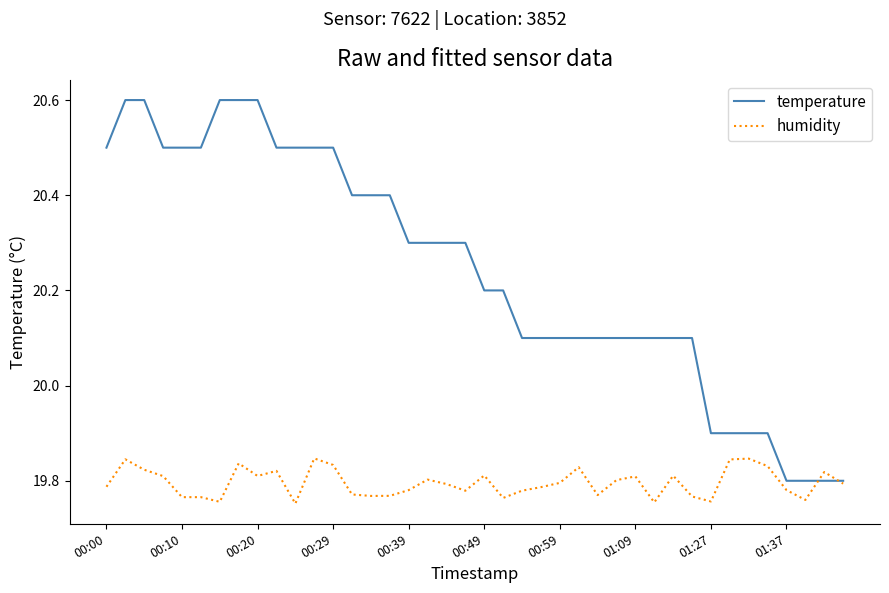

What is the difference between the maximum and minimum values in the temperature series?

0.8